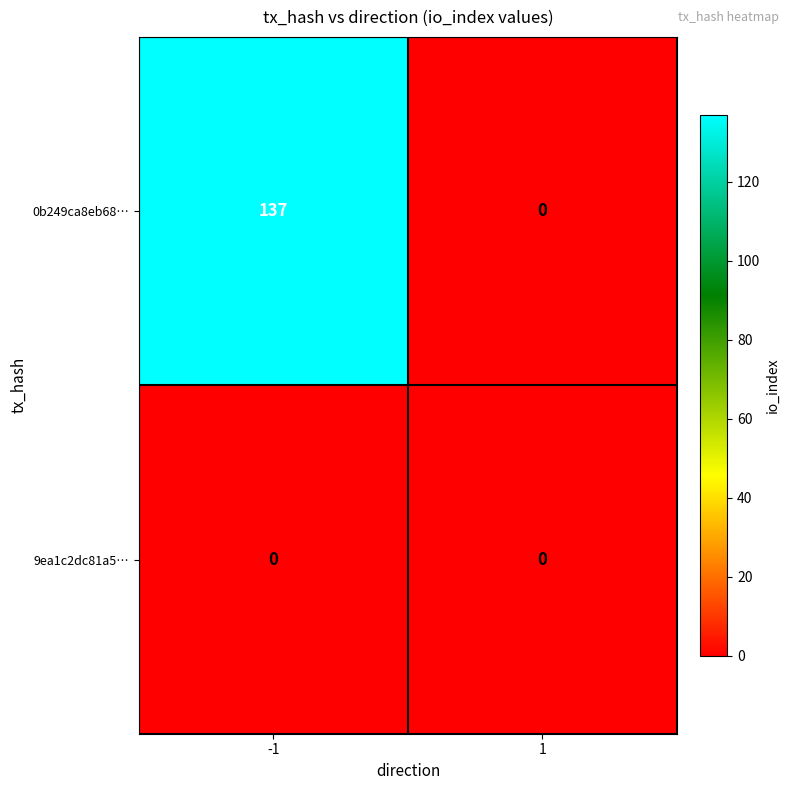

What is the greatest value displayed?

137